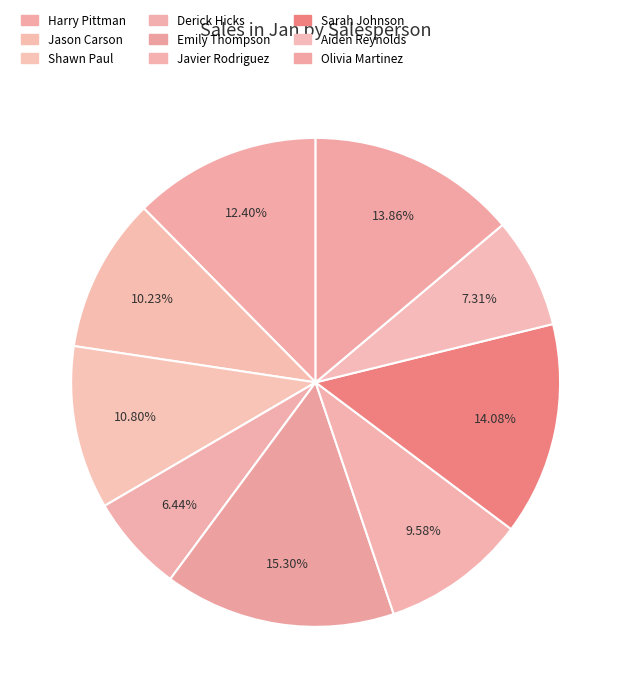

Count the number of slices in the pie.

9